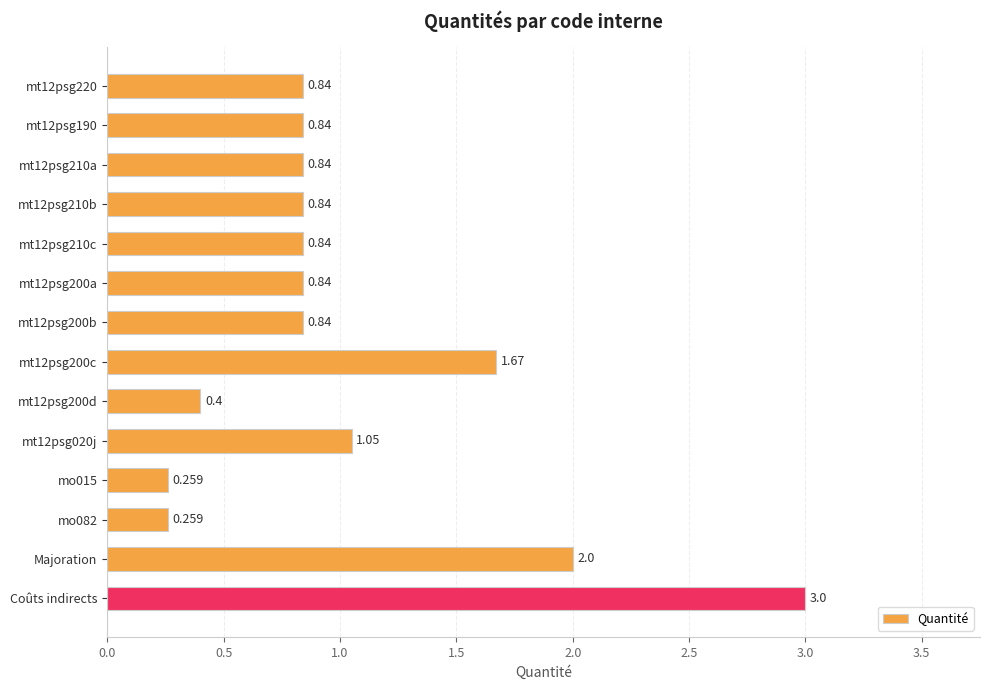

Which label corresponds to the largest value in the chart?

Coûts indirects